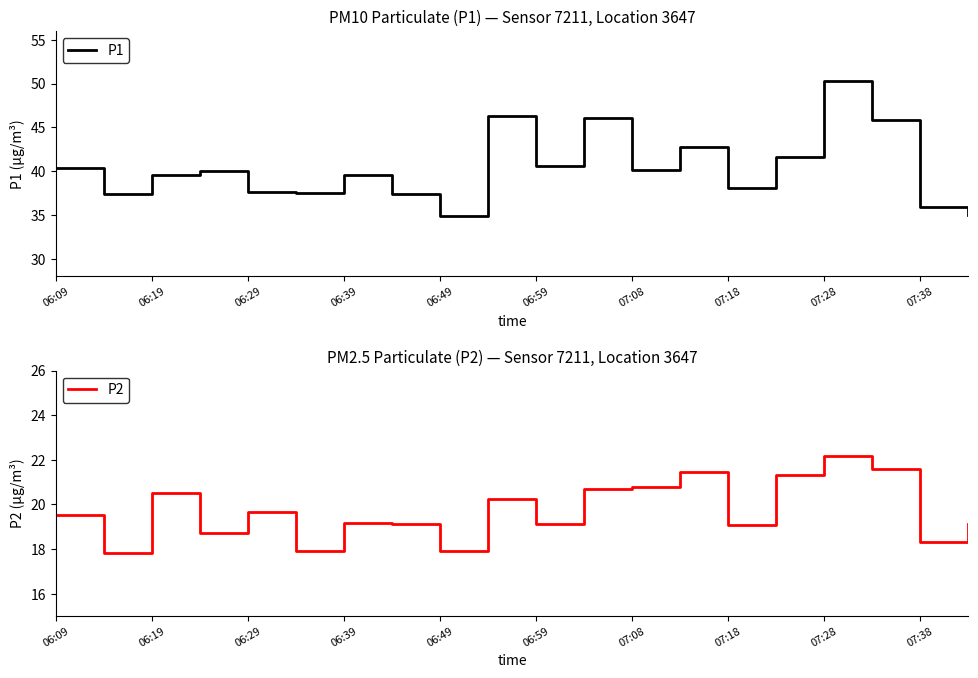

What is the minimum value shown in the chart?

17.8